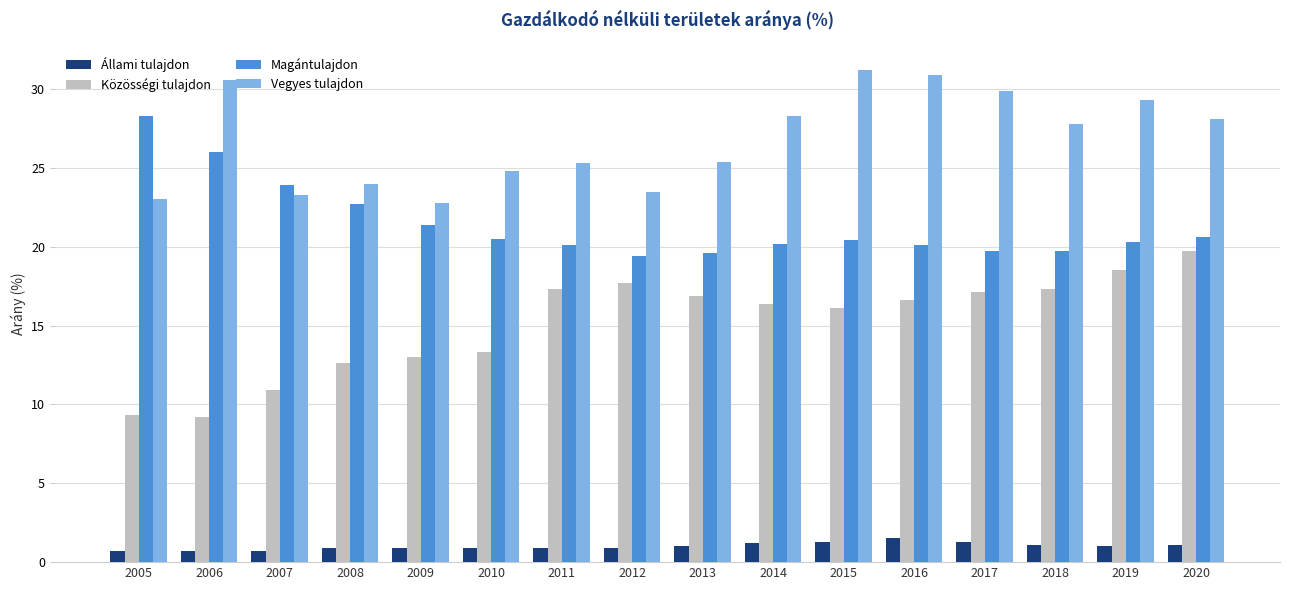

Are the bars horizontal?

No